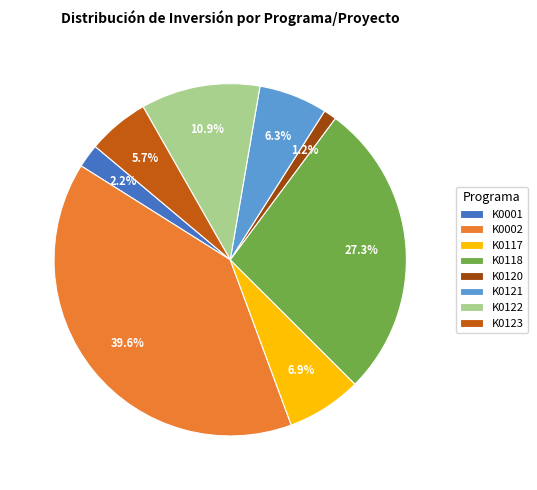

How many segments does this pie chart have?

8